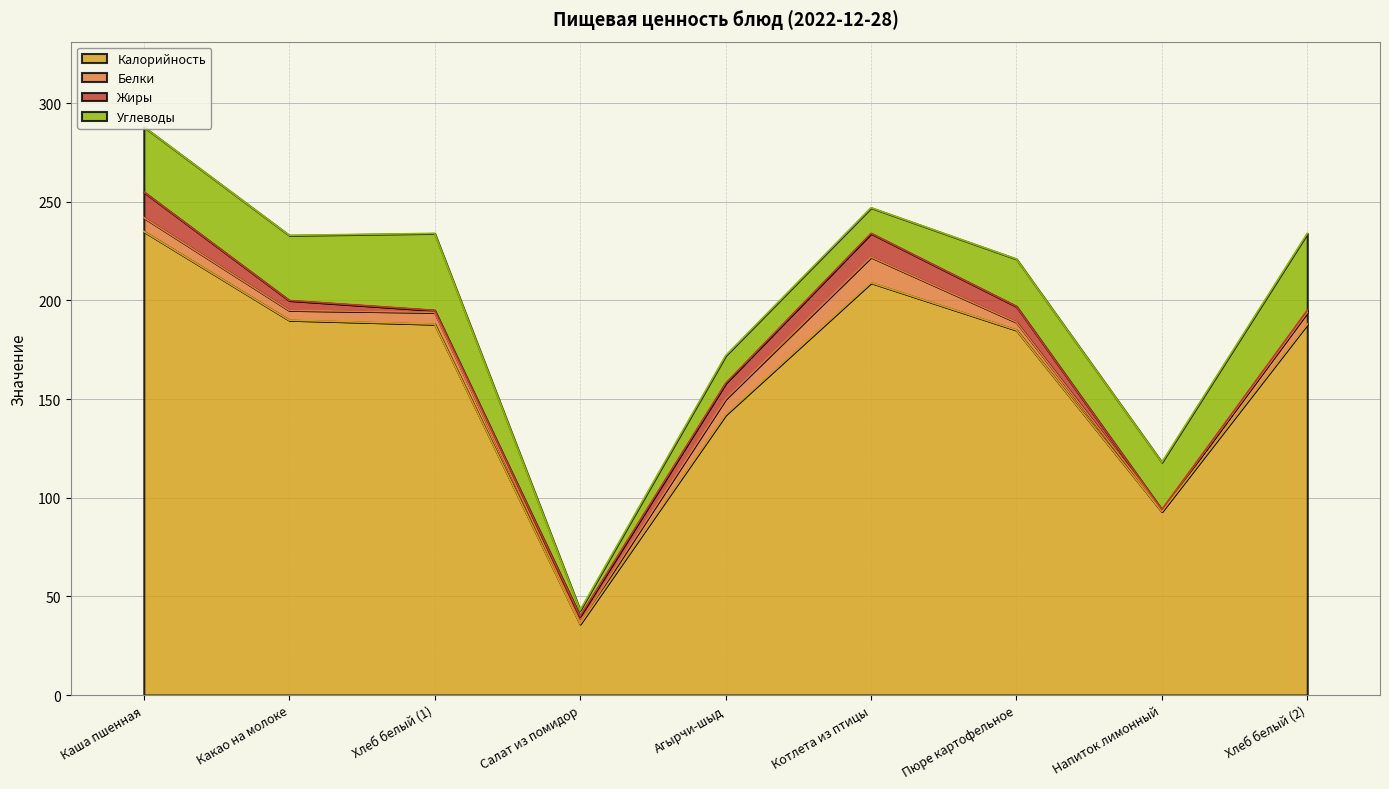

What is the approximate value of Калорийность at Котлета из птицы?

209